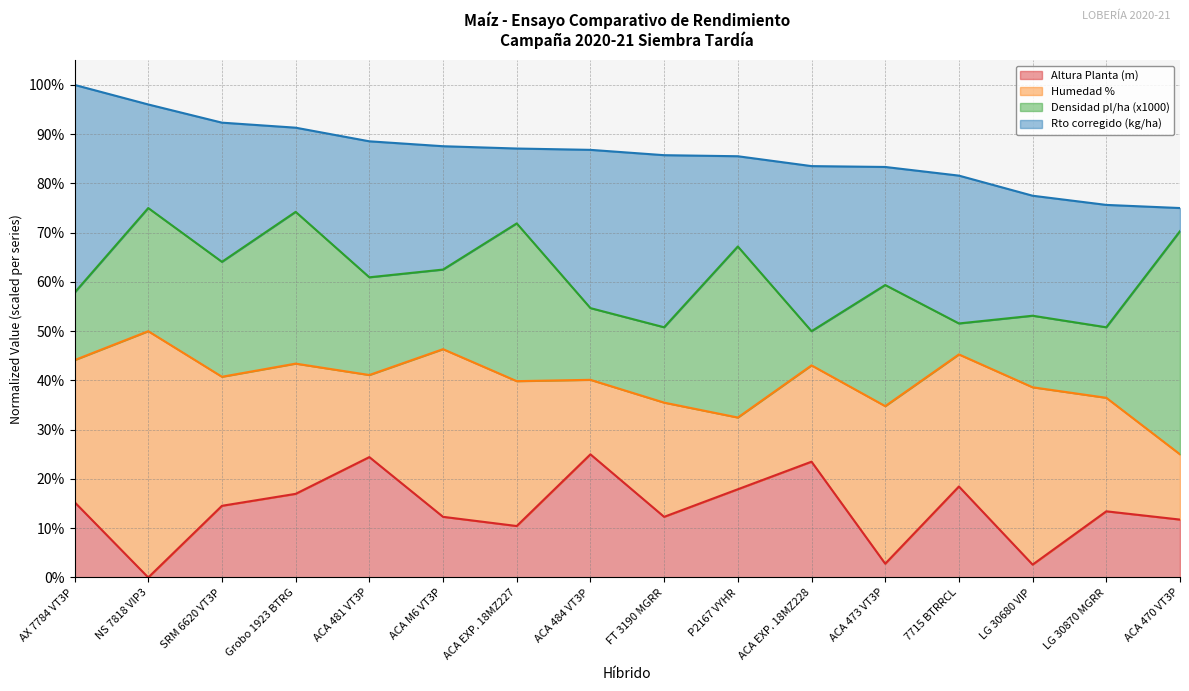

Does the chart display data point markers on the line(s)?

No